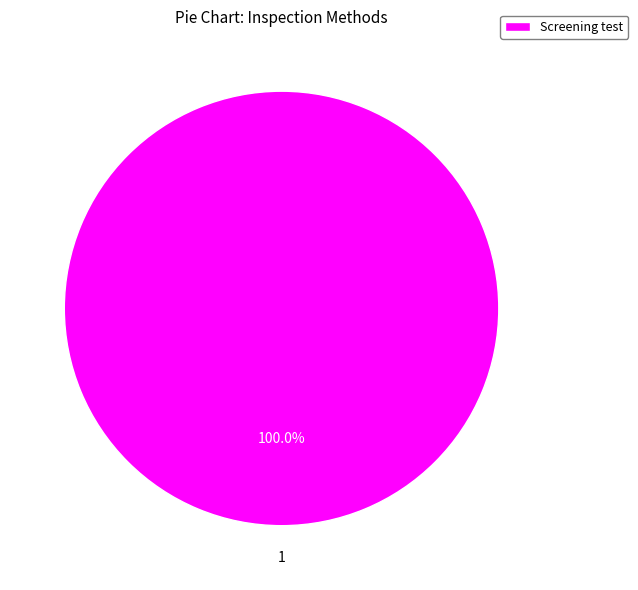

Does any single category account for the majority?

Yes